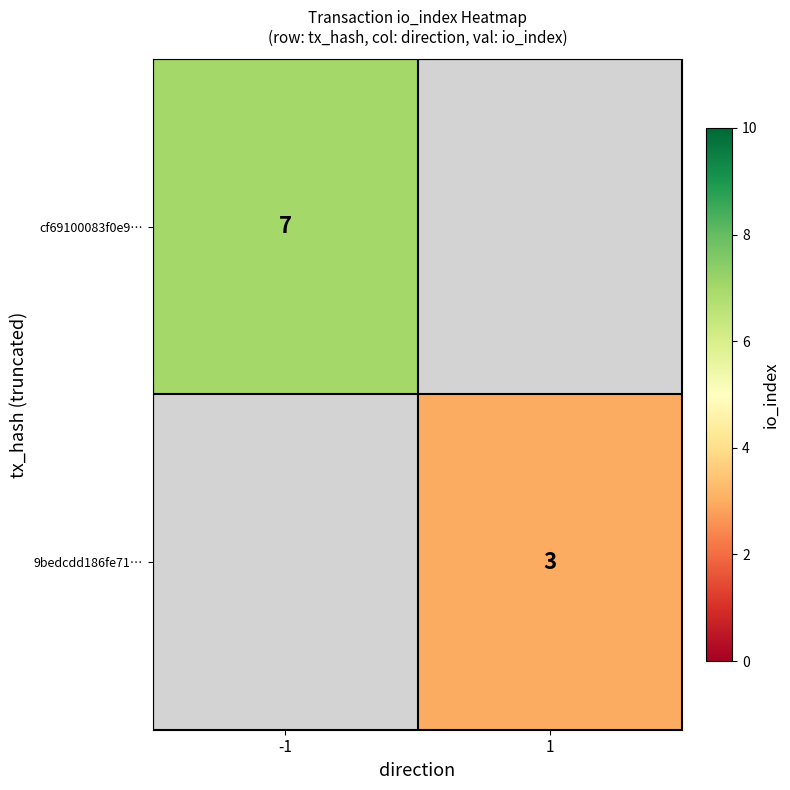

True or false: cf69100083f0e9… has a value of 2 at -1.

False